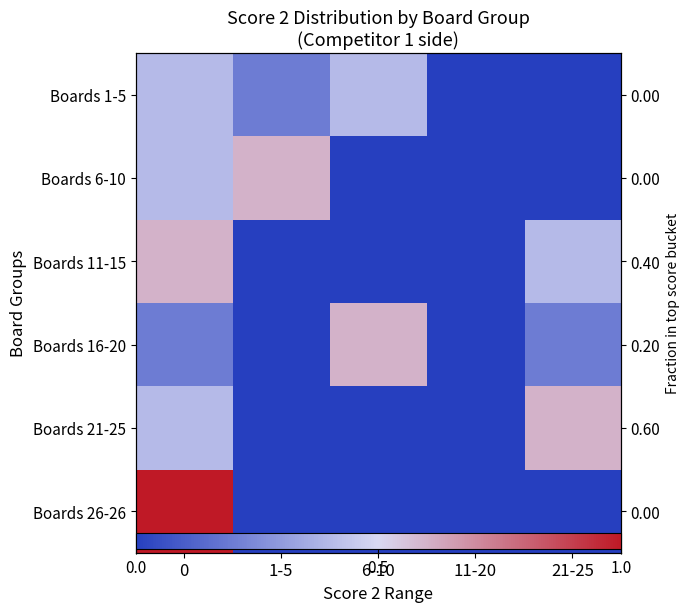

The Boards 21-25 series shows 0.0 at 11-20. True or false?

True